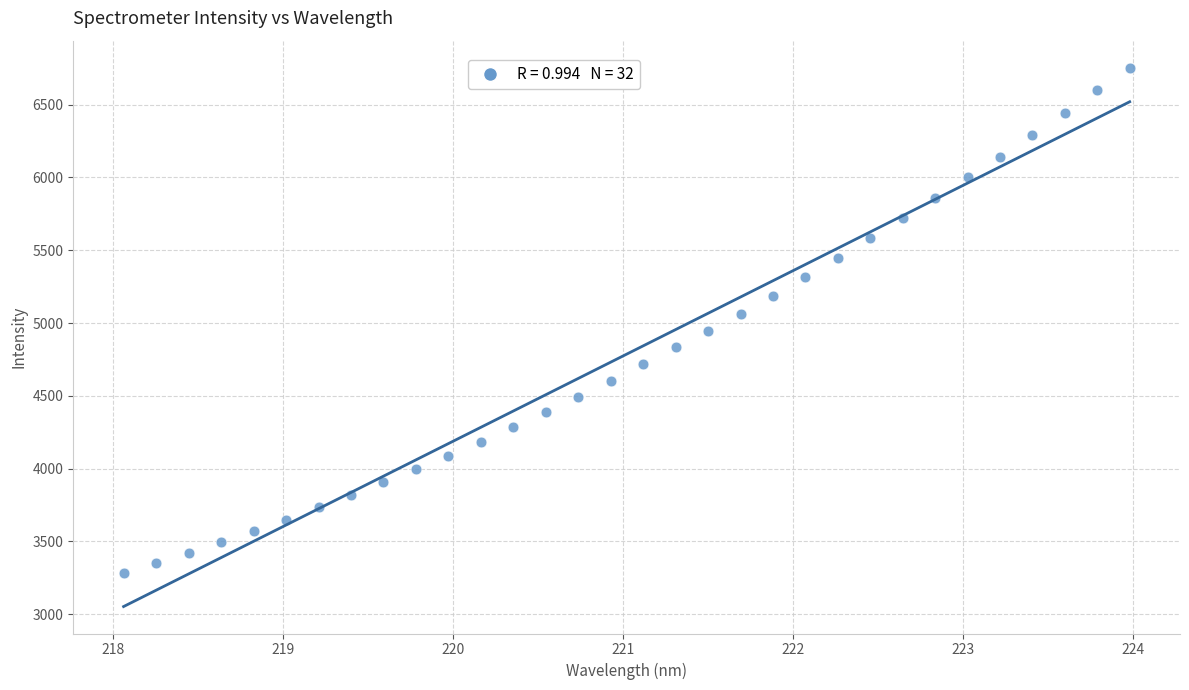

What is the range of X values (max minus min)?

5.9